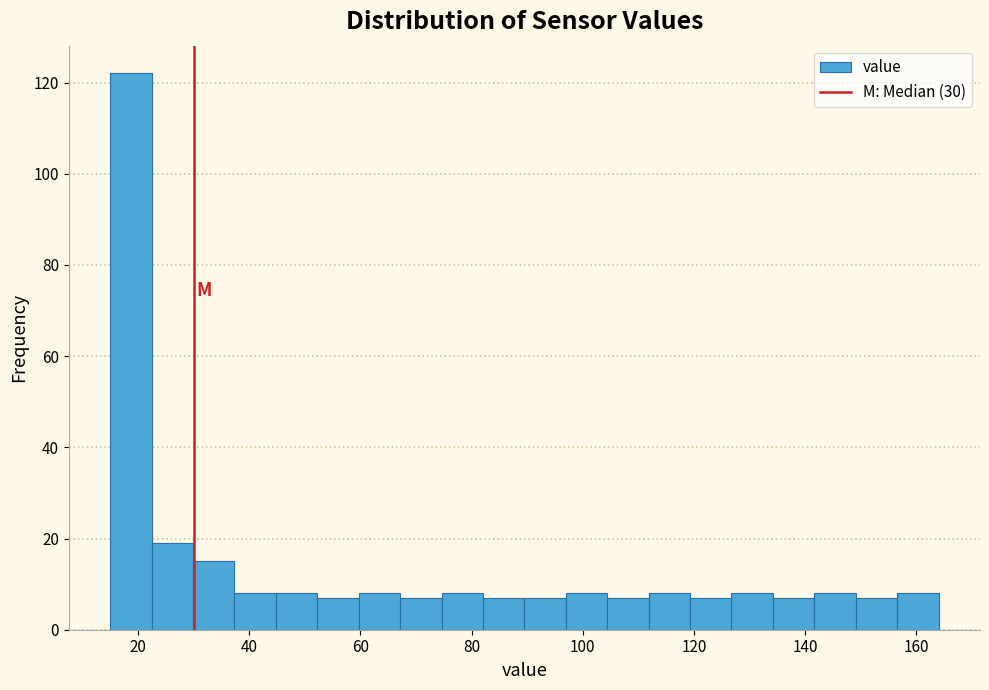

Read against the x-axis, roughly where is the centre of the tallest bar?

18